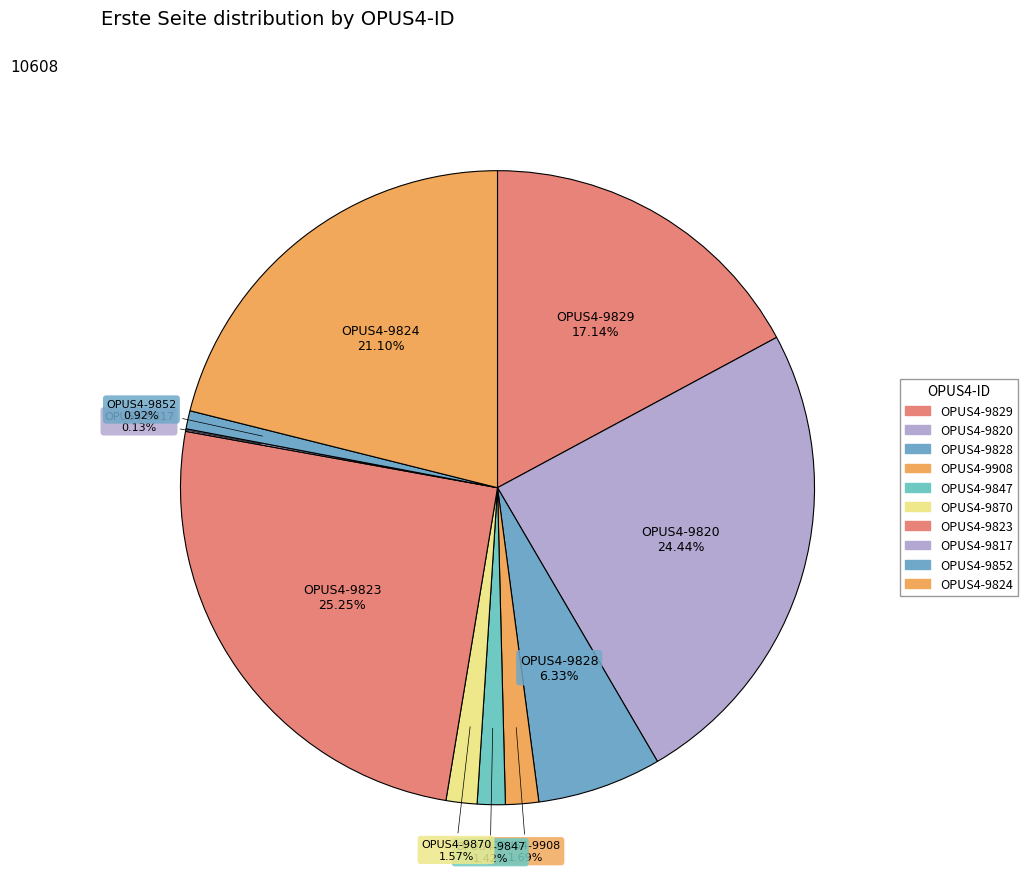

To the nearest percent, what is the combined percentage of OPUS4-9824 and OPUS4-9820?

46%